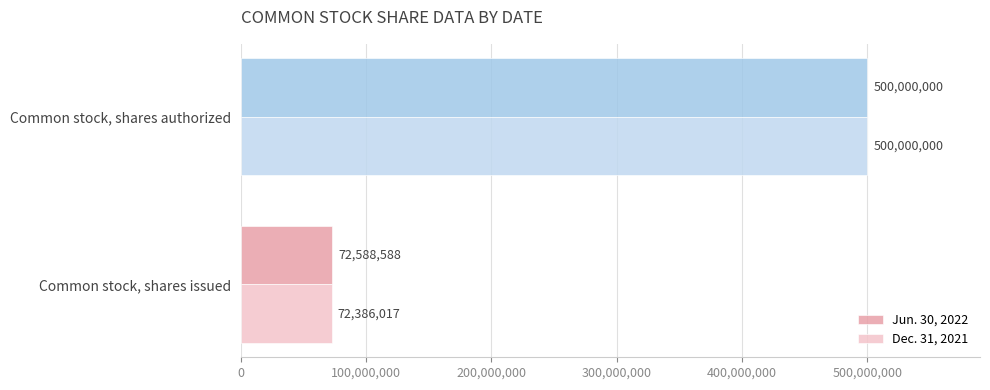

What is the greatest value displayed?

500000000